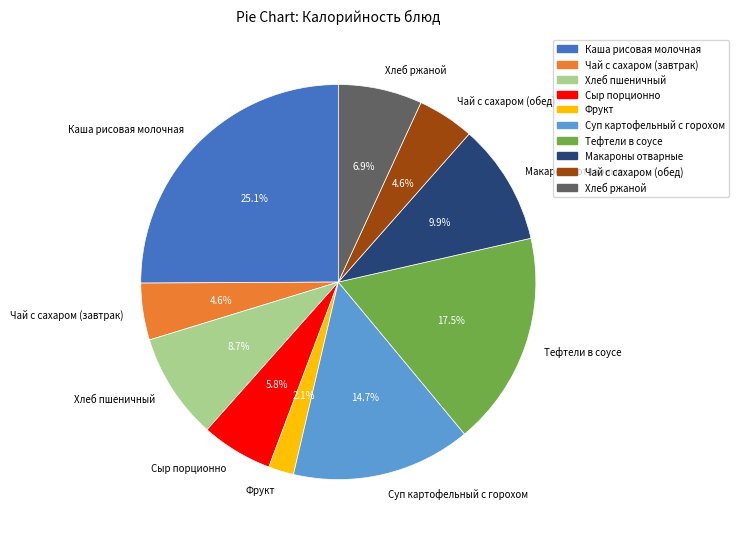

Which has a higher value, Чай с сахаром (завтрак) or Макароны отварные?

Макароны отварные